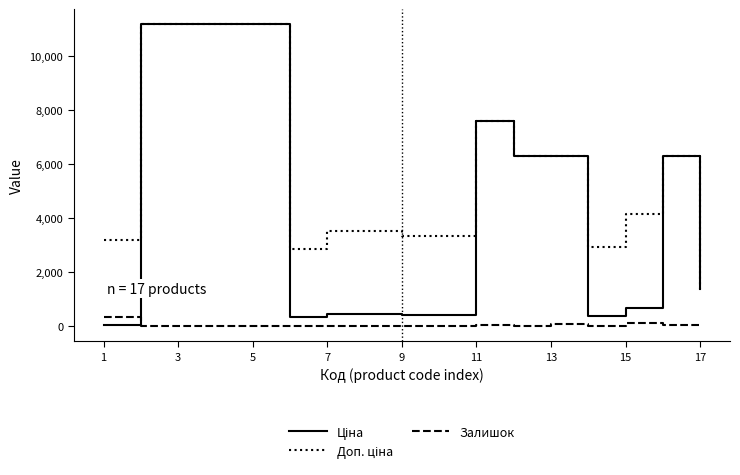

Does the chart display data point markers on the line(s)?

No